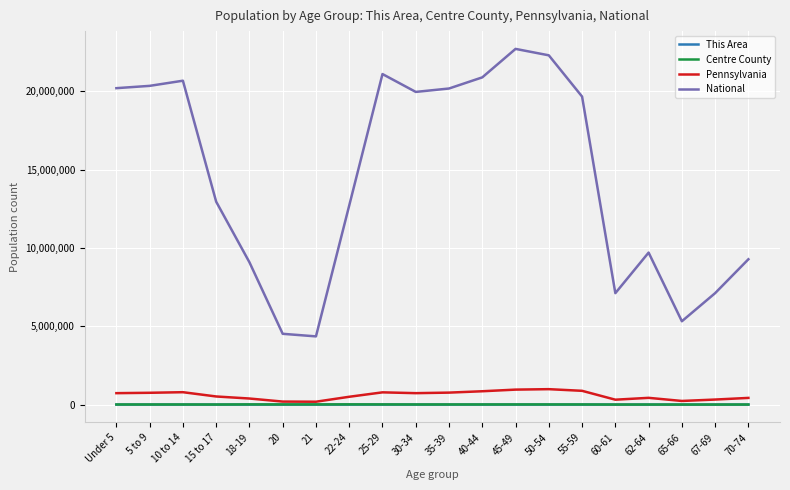

The value of National at 18-19 is 9086089. True or false?

True